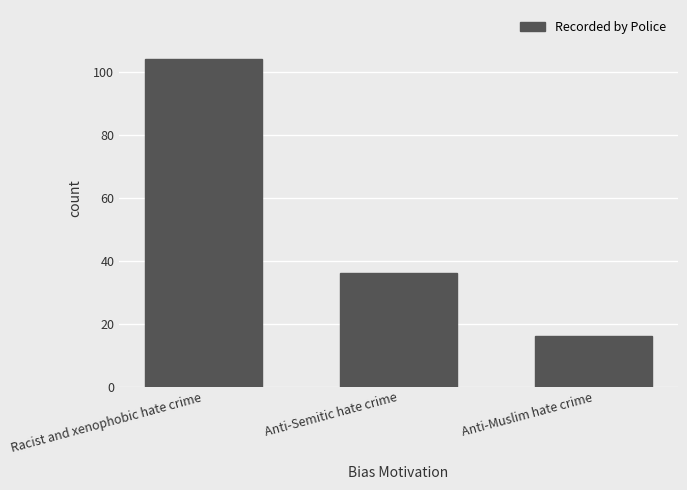

At which category does the chart reach its peak across all series?

Racist and xenophobic hate crime